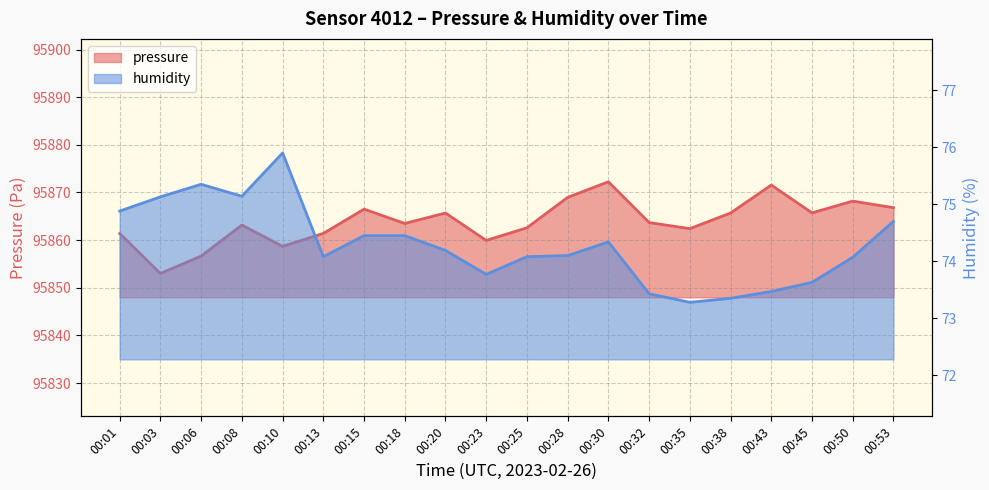

True or false: pressure and humidity cross at least once.

False